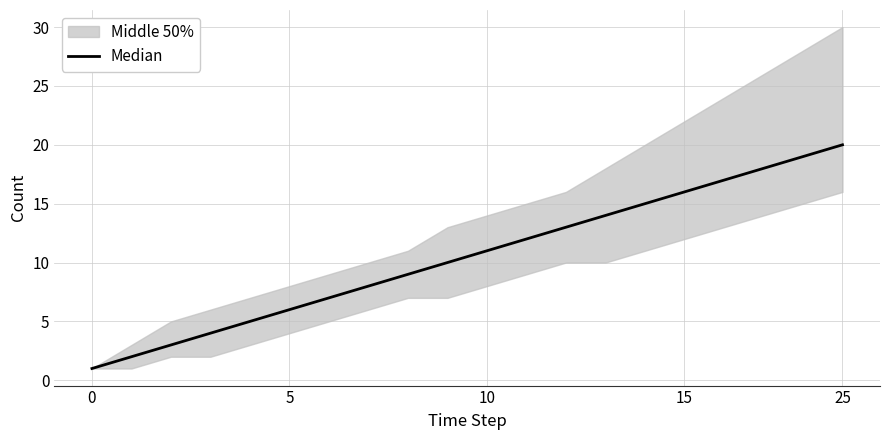

Read the value at 11, to the nearest 5.

10